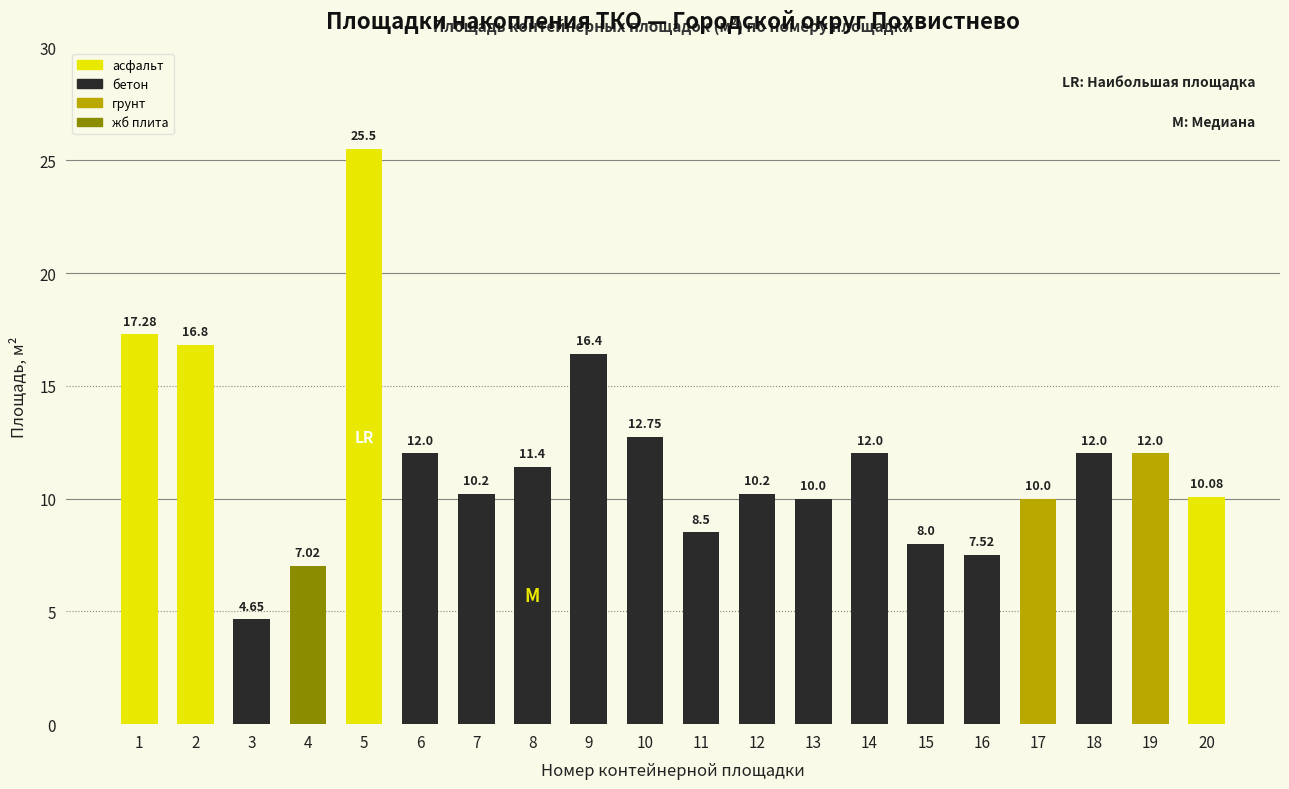

What is the average value?

11.7